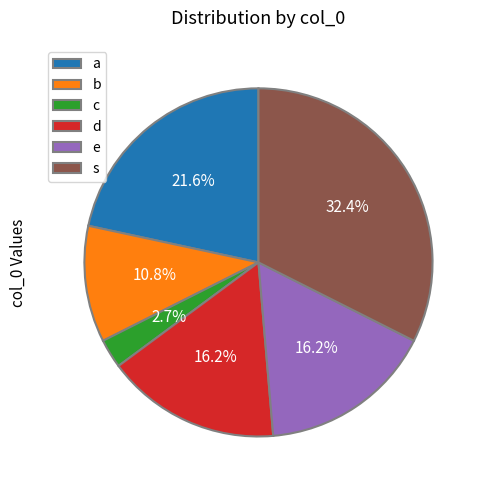

To the nearest percent, what portion does e represent?

16%